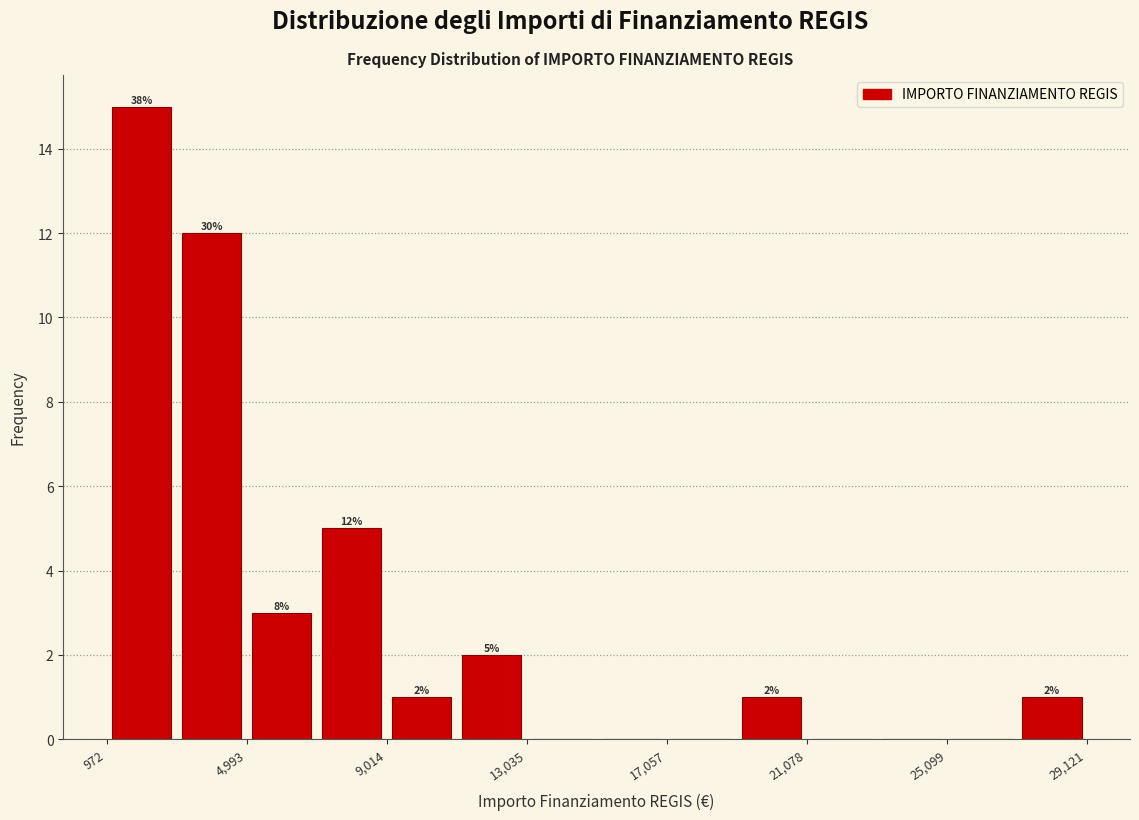

Over which range of the x-axis is the bar tallest?

1000 to 3000